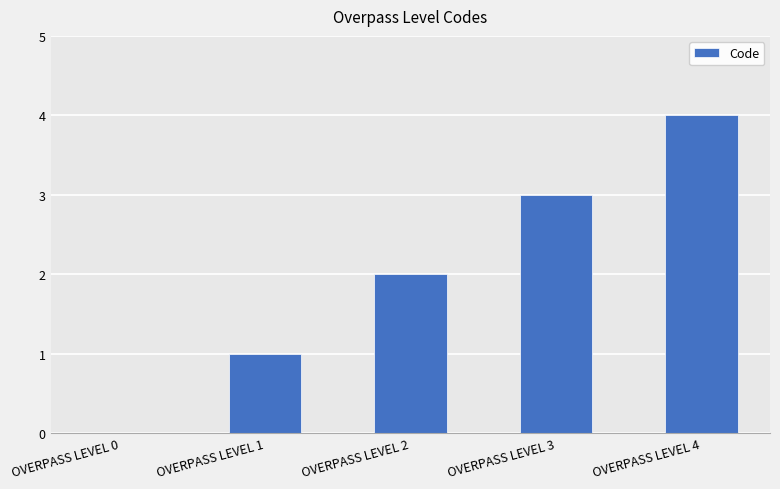

True or false: the data shows 2 at OVERPASS LEVEL 1.

False